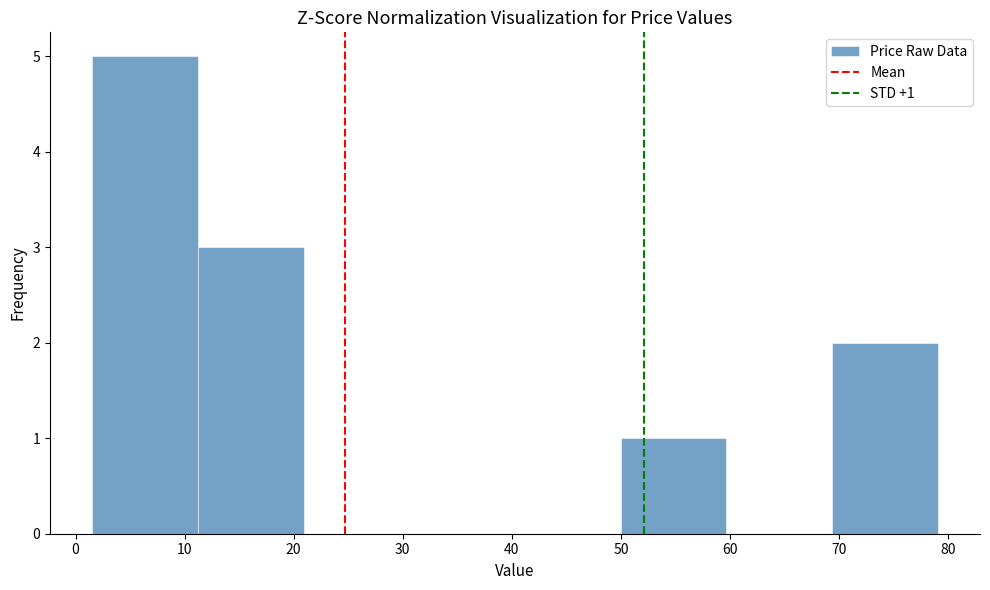

Over which range of the x-axis is the bar tallest?

2 to 11